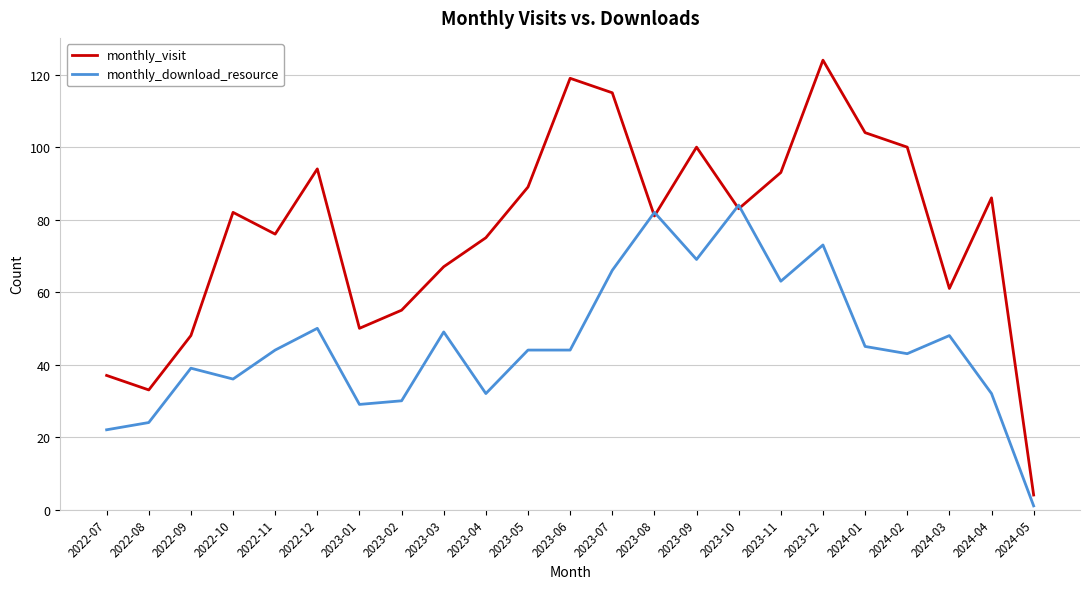

Reading left to right, what are all the values shown in this chart?

monthly_visit: 2022-07=37	2022-08=33	2022-09=48	2022-10=82	2022-11=76	2022-12=94	2023-01=50	2023-02=55	2023-03=67	2023-04=75	2023-05=89	2023-06=119	2023-07=115	2023-08=81	2023-09=100	2023-10=83	2023-11=93	2023-12=124	2024-01=104	2024-02=100	2024-03=61	2024-04=86	2024-05=4
monthly_download_resource: 2022-07=22	2022-08=24	2022-09=39	2022-10=36	2022-11=44	2022-12=50	2023-01=29	2023-02=30	2023-03=49	2023-04=32	2023-05=44	2023-06=44	2023-07=66	2023-08=82	2023-09=69	2023-10=84	2023-11=63	2023-12=73	2024-01=45	2024-02=43	2024-03=48	2024-04=32	2024-05=1